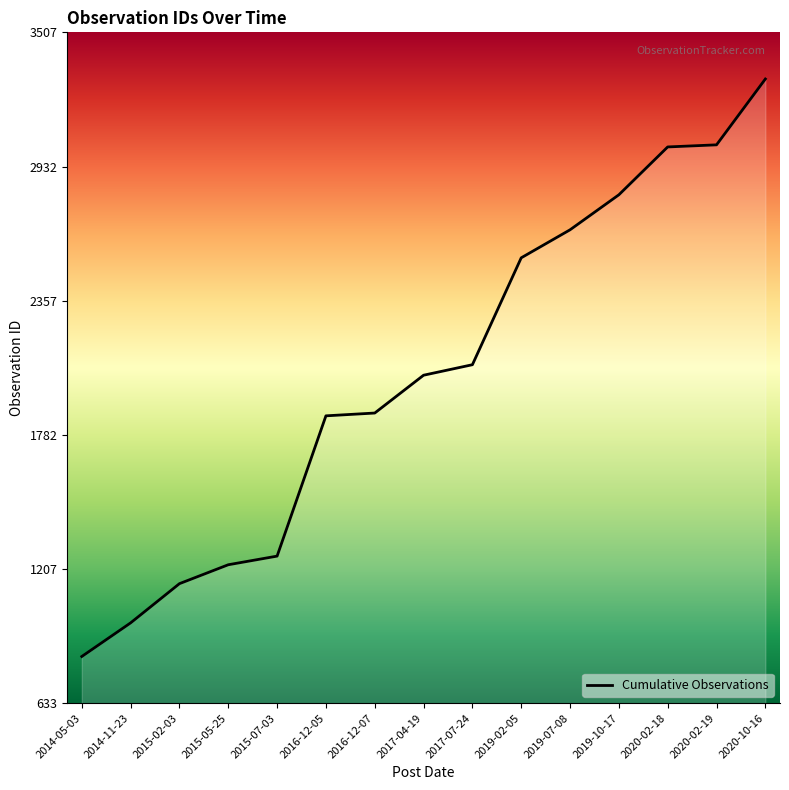

What is the minimum value shown in the chart?

833